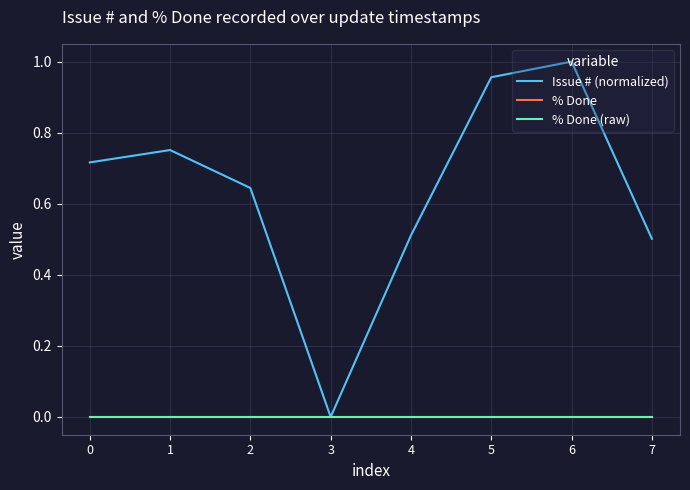

True or false: % Done (raw) and Issue # (normalized) cross at least once.

False